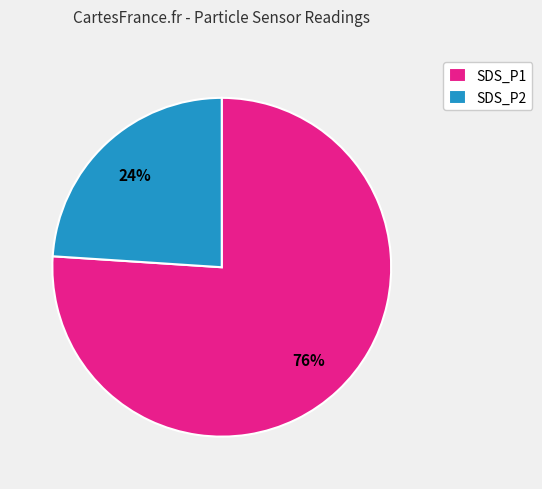

Is there any slice that represents more than half of the pie?

Yes